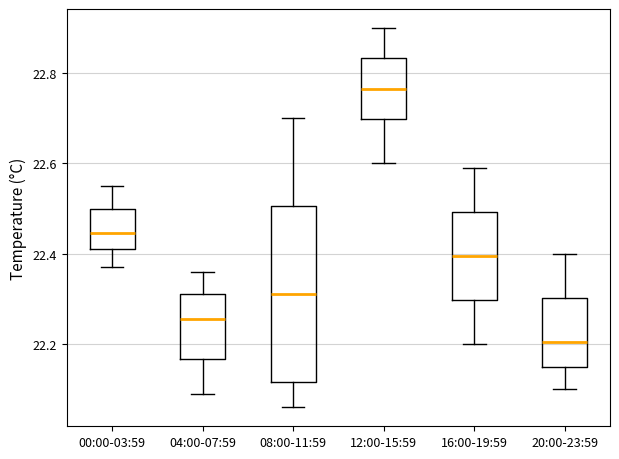

Reading left to right, transcribe this box plot: for each box, give where its median line is, the range the box spans, and where its two whiskers end, as read against the y-axis. The values are not printed on the chart, so give them approximately, as read against the axis.

00:00-03:59: median 22.44, box 22.42 to 22.50, whiskers 22.38 to 22.56
04:00-07:59: median 22.26, box 22.16 to 22.32, whiskers 22.10 to 22.36
08:00-11:59: median 22.32, box 22.12 to 22.50, whiskers 22.06 to 22.70
12:00-15:59: median 22.76, box 22.70 to 22.84, whiskers 22.60 to 22.90
16:00-19:59: median 22.40, box 22.30 to 22.50, whiskers 22.20 to 22.60
20:00-23:59: median 22.20, box 22.16 to 22.30, whiskers 22.10 to 22.40